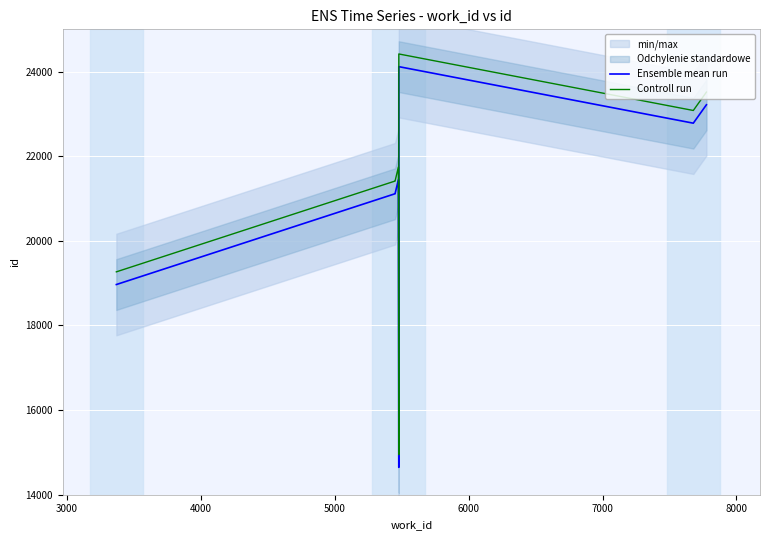

True or false: Controll run and Ensemble mean run intersect in this chart.

False